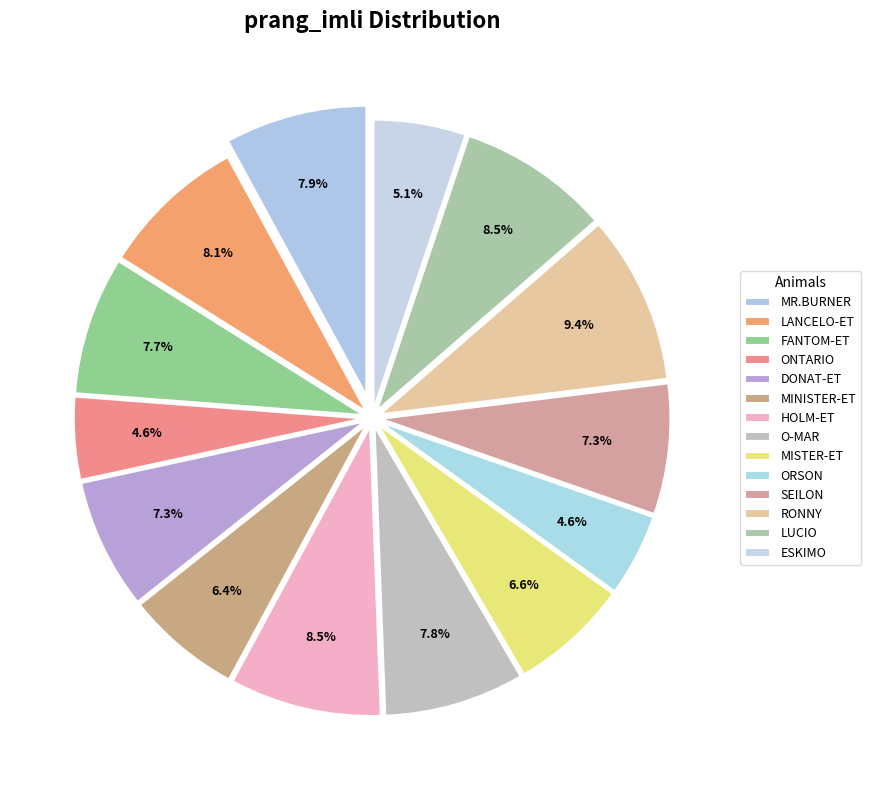

How many slices are in this pie chart?

14